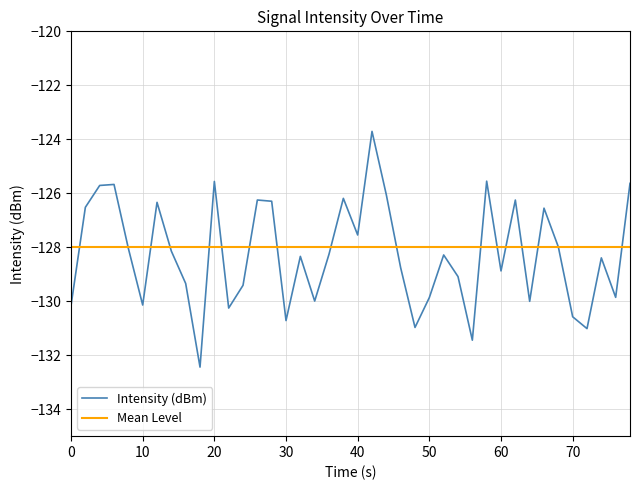

What is the minimum value for Intensity (dBm)?

-132.4